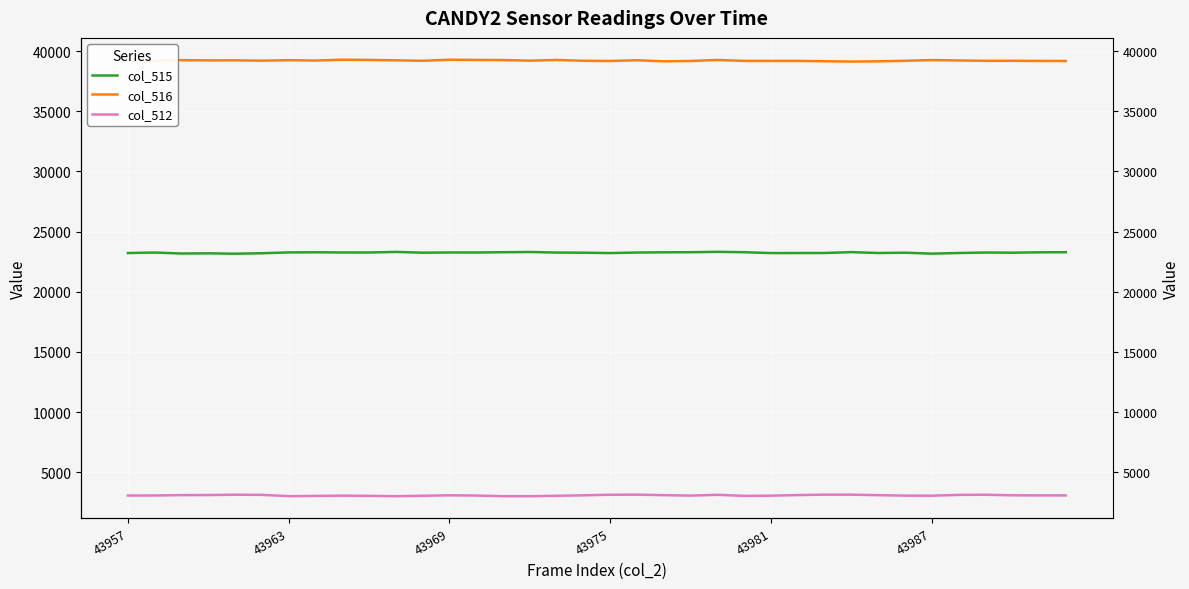

What is the lowest value of the col_515 series?

23164